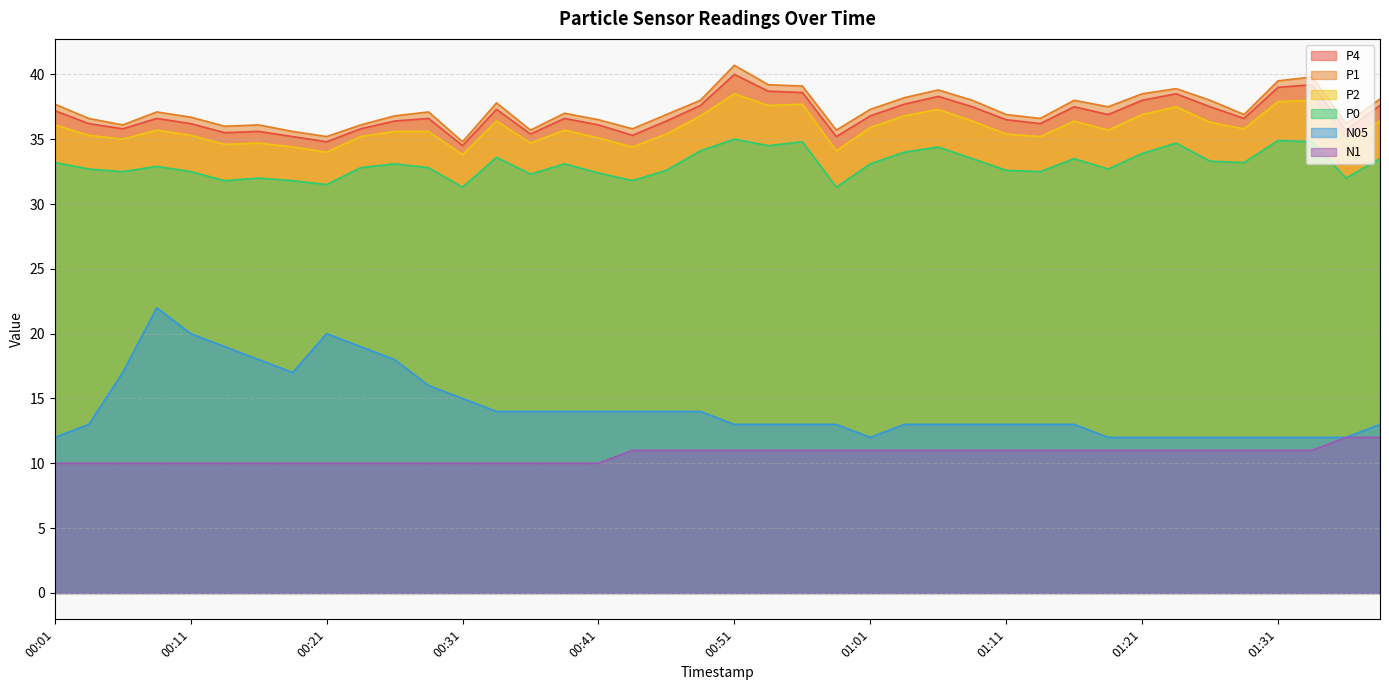

Does the chart display data point markers on the line(s)?

No